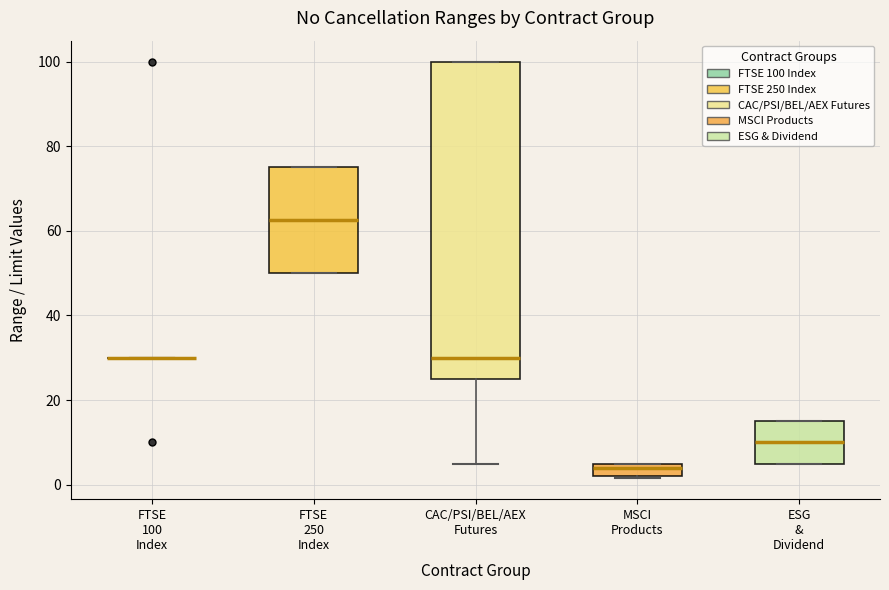

Where is the lower edge of the box for MSCI Products on the y-axis? The values are not printed on the chart, so give them approximately, as read against the axis.

2